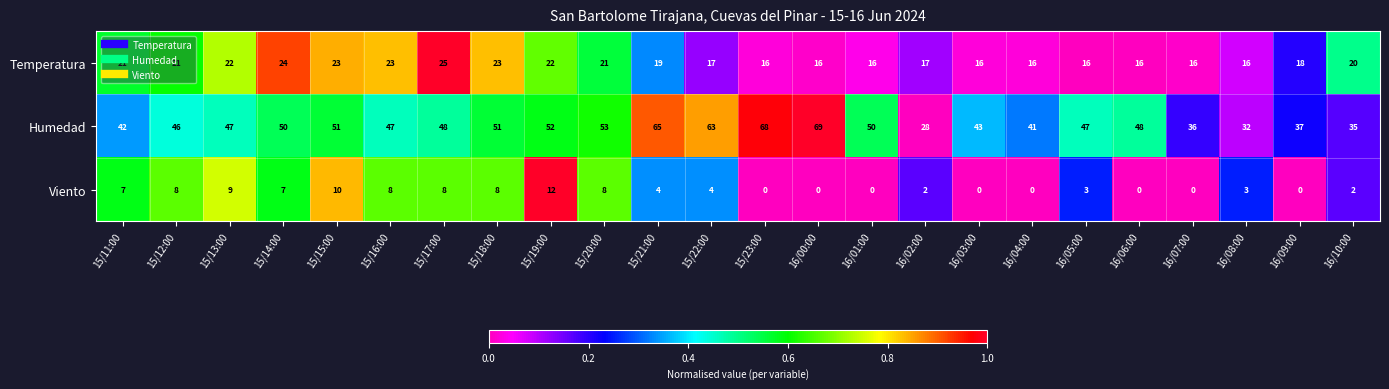

What is the spread (max minus min) of values at 16/03:00?

43